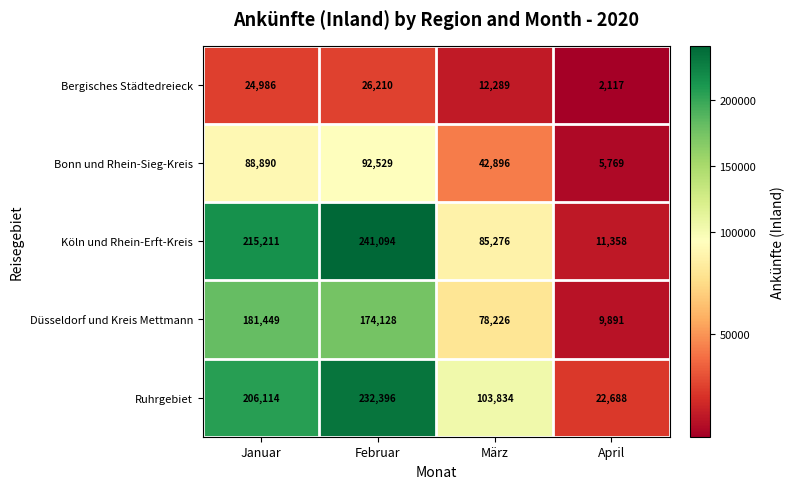

What is the difference between the highest and lowest values at Januar?

190225